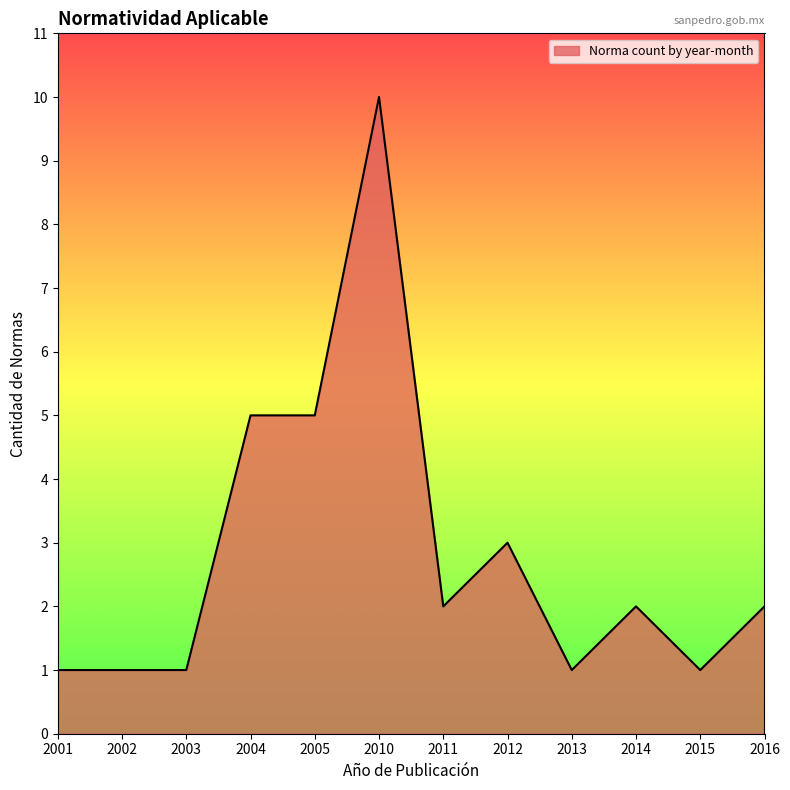

Does the chart display data point markers on the line(s)?

No